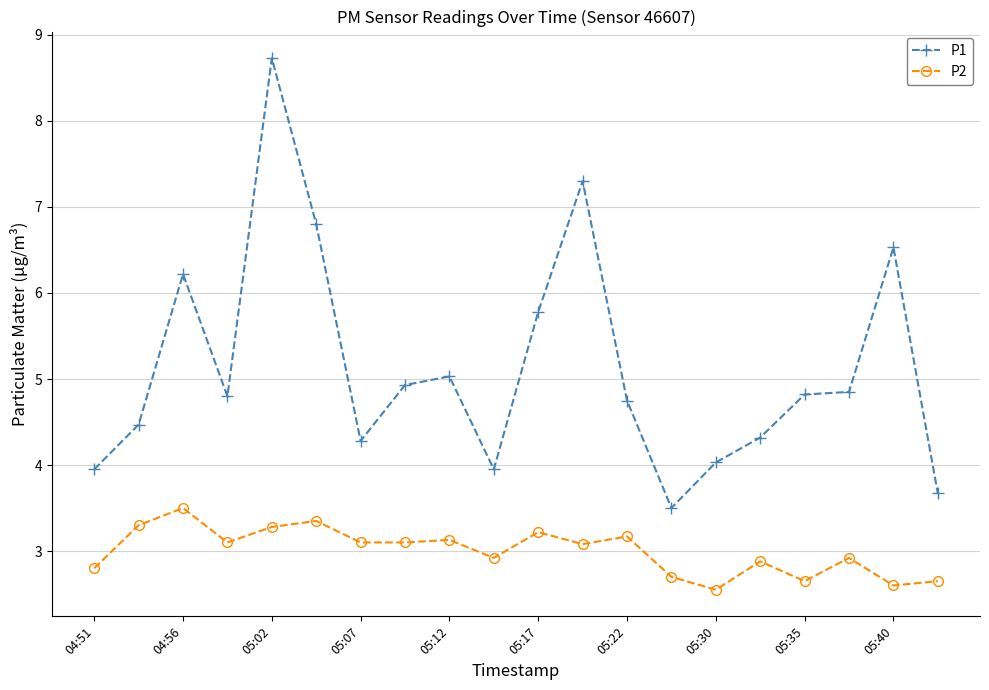

Which series has the widest spread of values?

P1